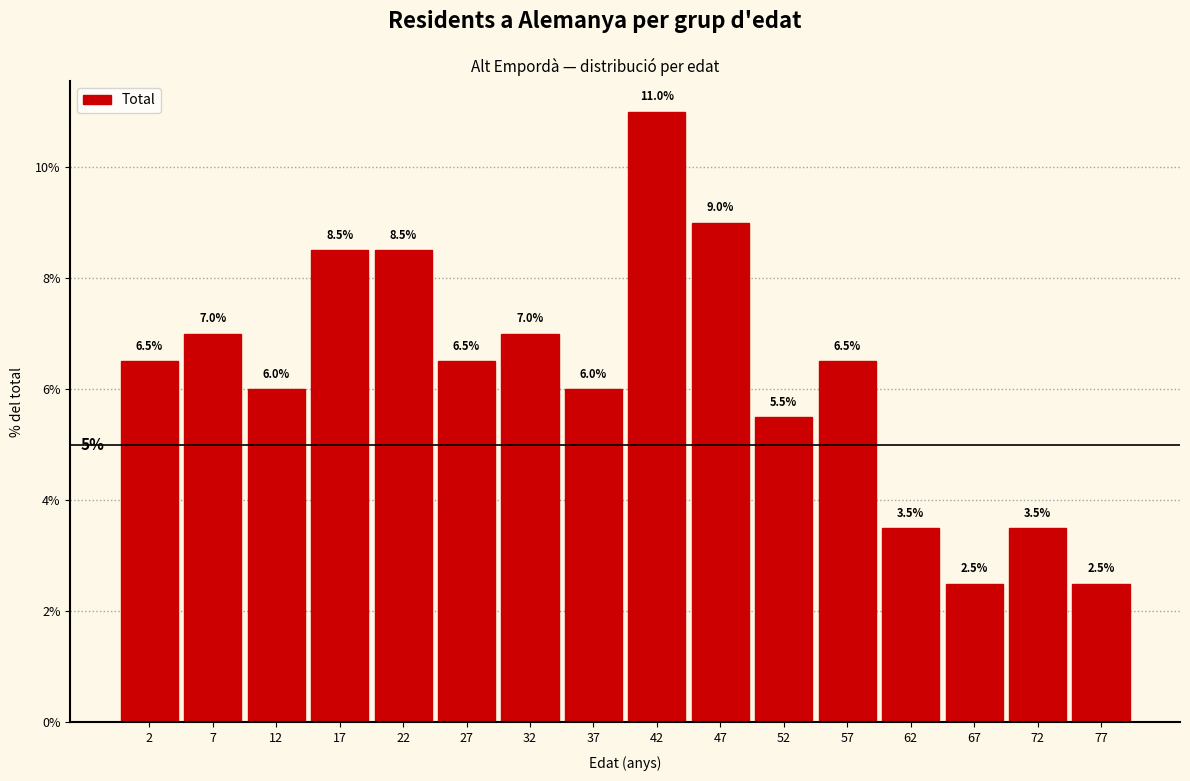

Reading left to right, transcribe all the data shown in this chart.

2=6.5	7=7.0	12=6.0	17=8.5	22=8.5	27=6.5	32=7.0	37=6.0	42=11.0	47=9.0	52=5.5	57=6.5	62=3.5	67=2.5	72=3.5	77=2.5